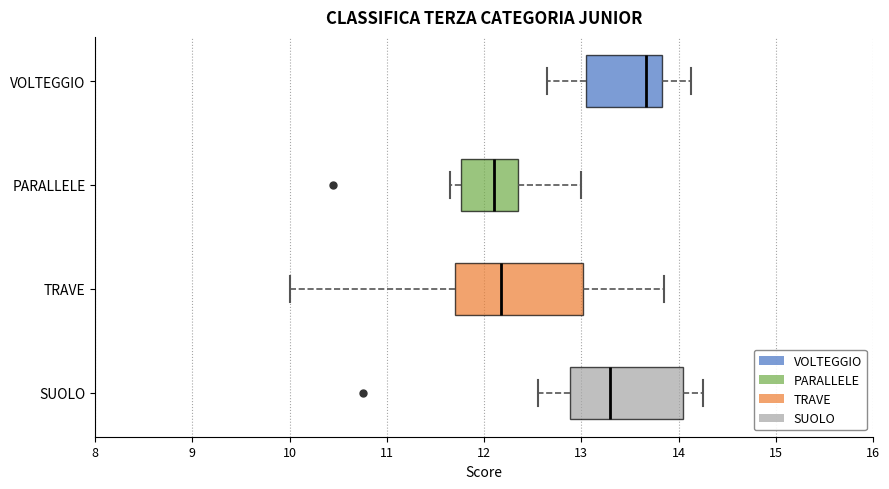

Which box has the furthest to the right median line?

VOLTEGGIO